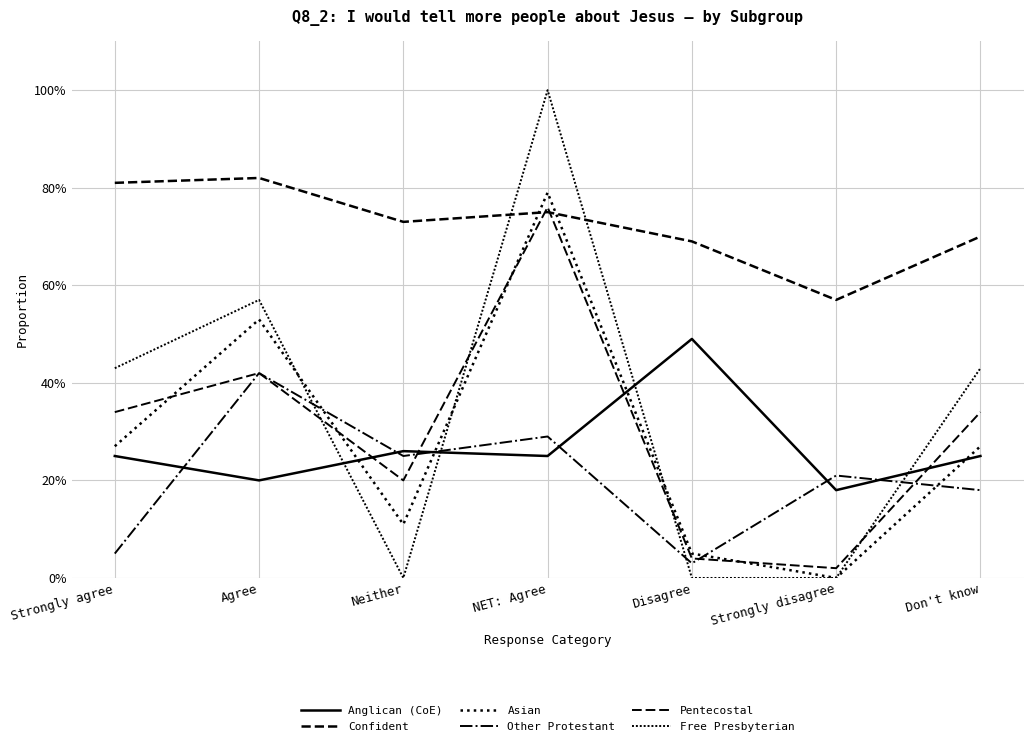

Where is the first local maximum for Pentecostal?

Agree